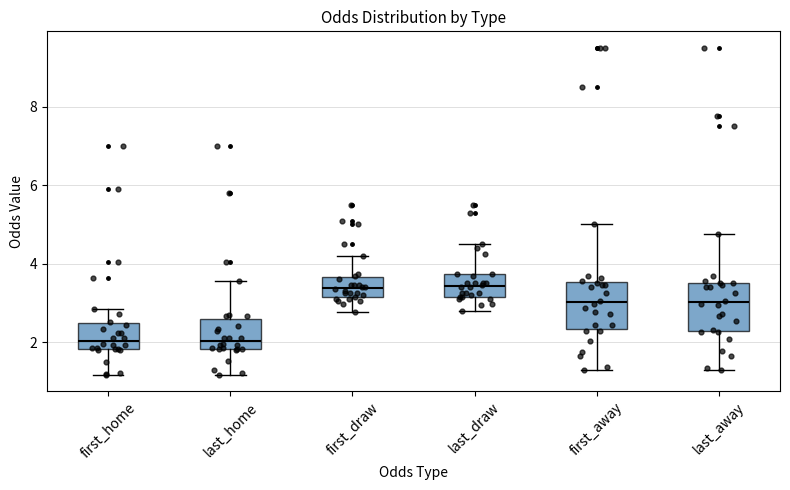

Reading left to right, transcribe this box plot: for each box, give where its median line is, the range the box spans, and where its two whiskers end, as read against the y-axis. The values are not printed on the chart, so give them approximately, as read against the axis.

first_home: median 2.0, box 1.8 to 2.6, whiskers 1.2 to 2.8
last_home: median 2.0, box 1.8 to 2.6, whiskers 1.2 to 3.6
first_draw: median 3.4, box 3.2 to 3.6, whiskers 2.8 to 4.2
last_draw: median 3.4, box 3.2 to 3.8, whiskers 2.8 to 4.6
first_away: median 3.0, box 2.4 to 3.6, whiskers 1.4 to 5.0
last_away: median 3.0, box 2.2 to 3.6, whiskers 1.4 to 4.8